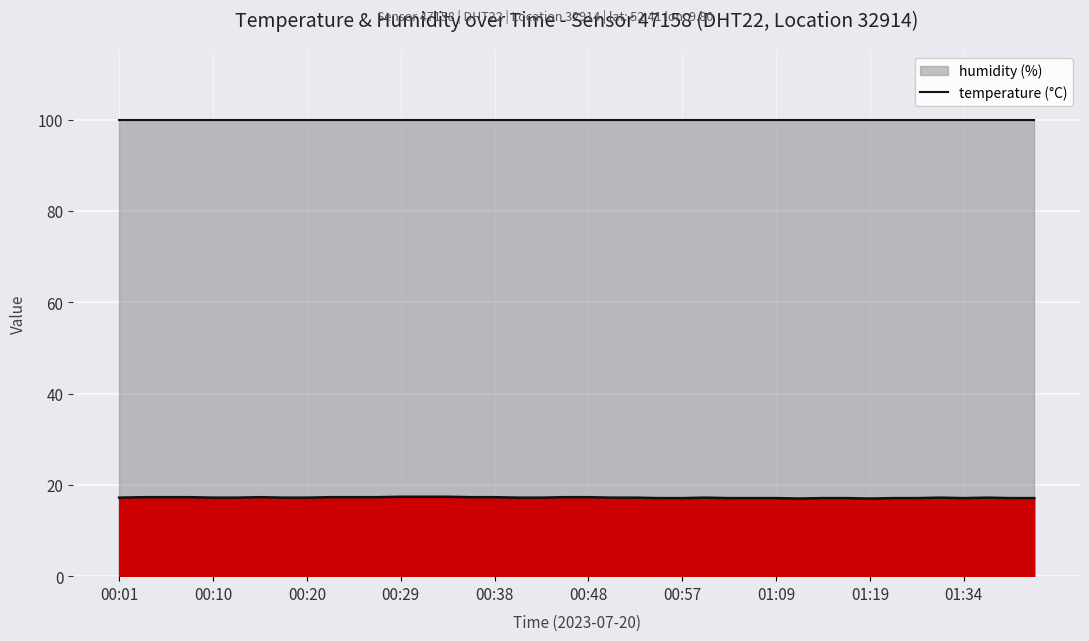

What is the ratio of the value at 01:36 to the value at 01:12?

1.0